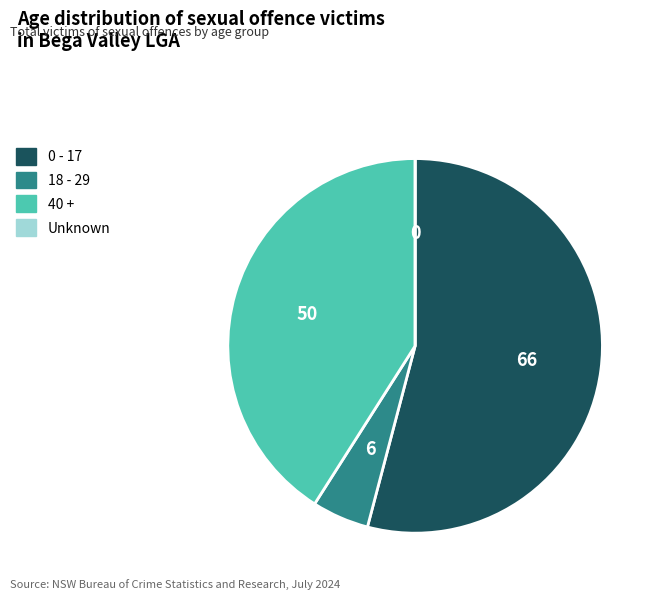

The 18 - 29 slice represents 15% of the pie. True or false?

False